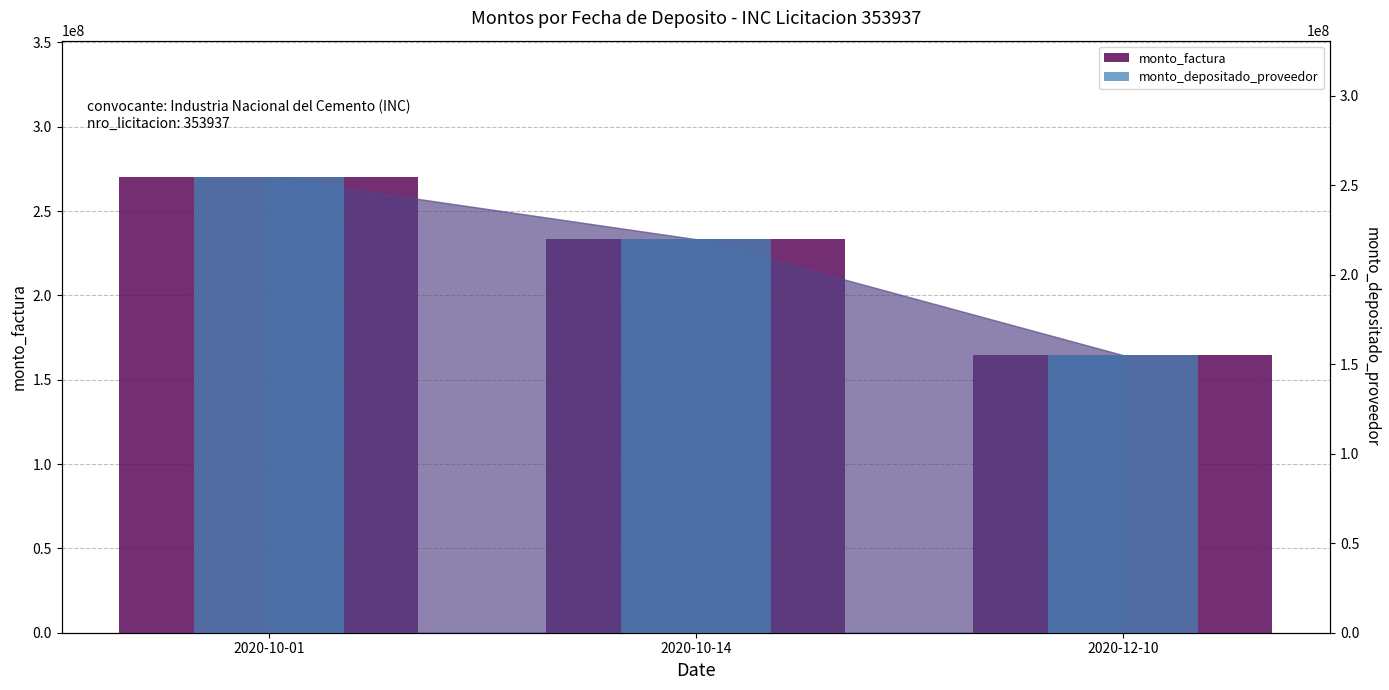

How many bars are there in each group?

2